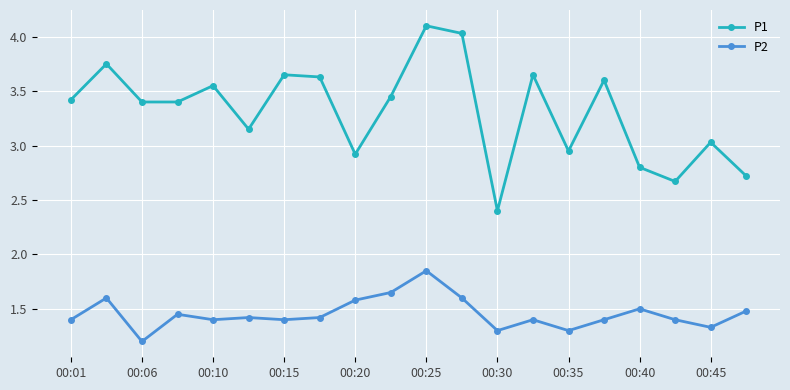

True or false: P1 and P2 cross at least once.

False